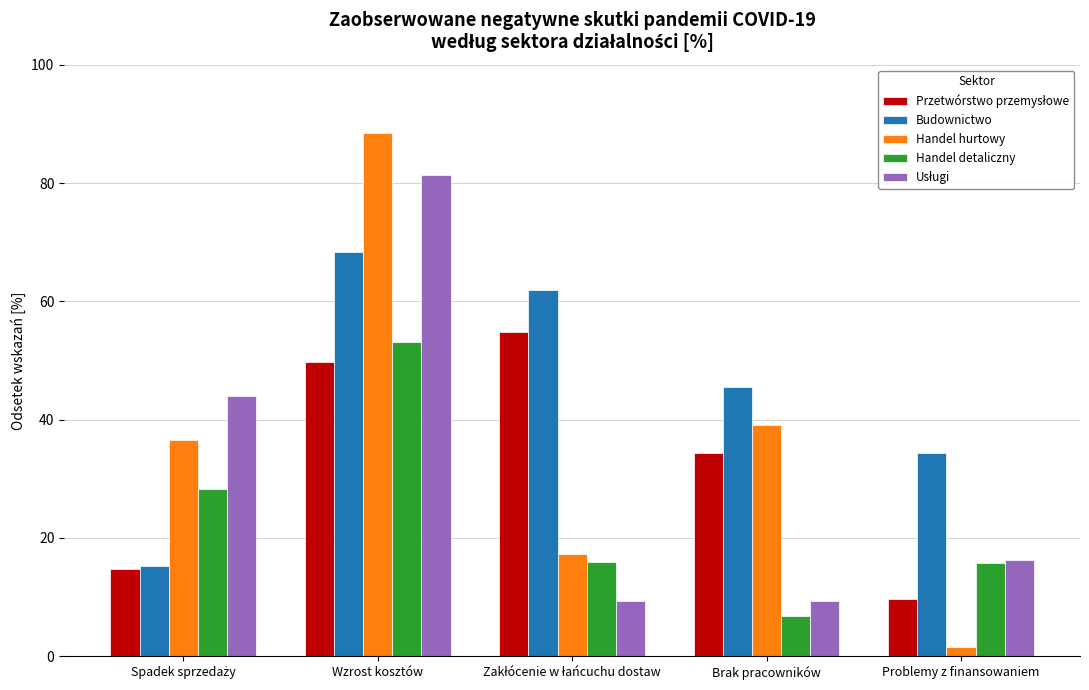

Is the value of Handel hurtowy at Wzrost kosztów greater than the value of Budownictwo at Wzrost kosztów?

Yes